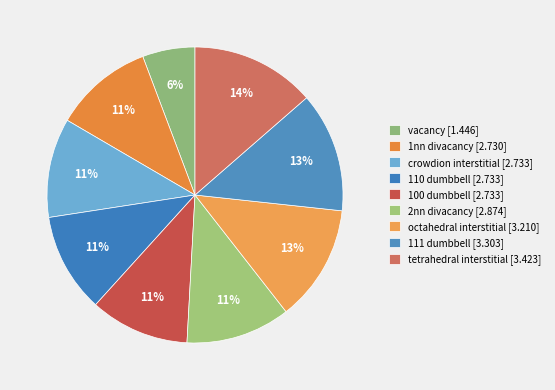

To the nearest percent, what is the difference between the largest and smallest slice percentages?

8%